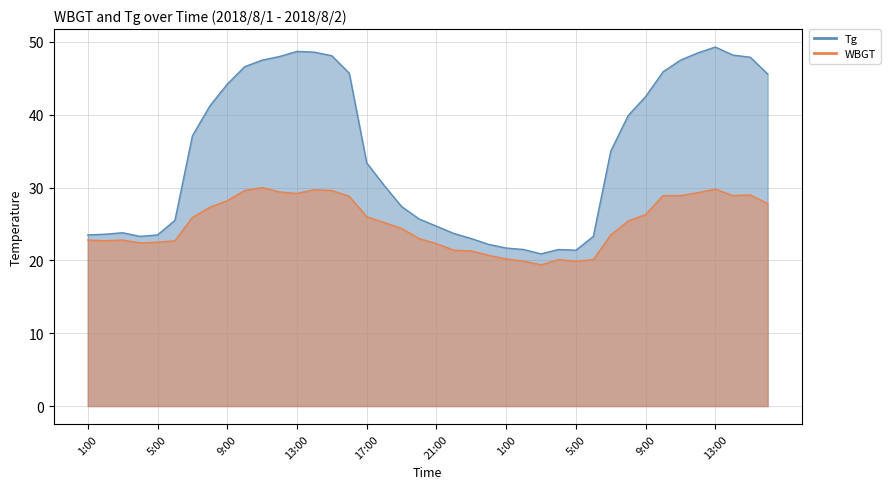

What is the difference between the second highest and second lowest values in the WBGT series?

9.9